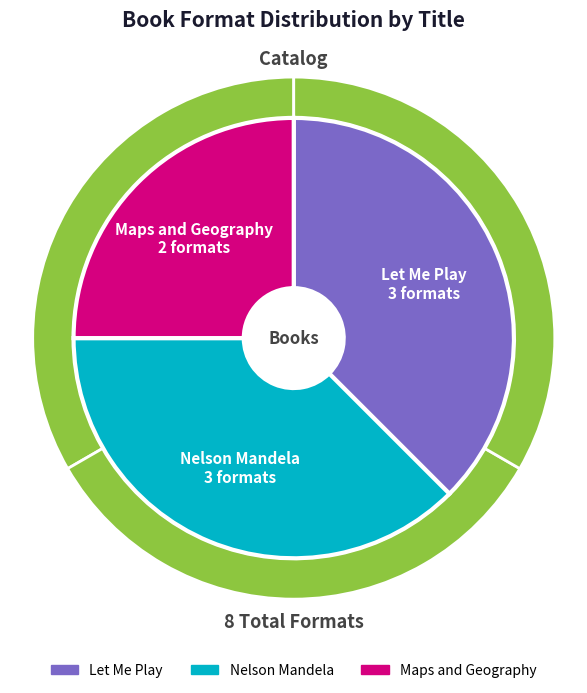

Is it true that Let Me Play is 38% of the pie?

True